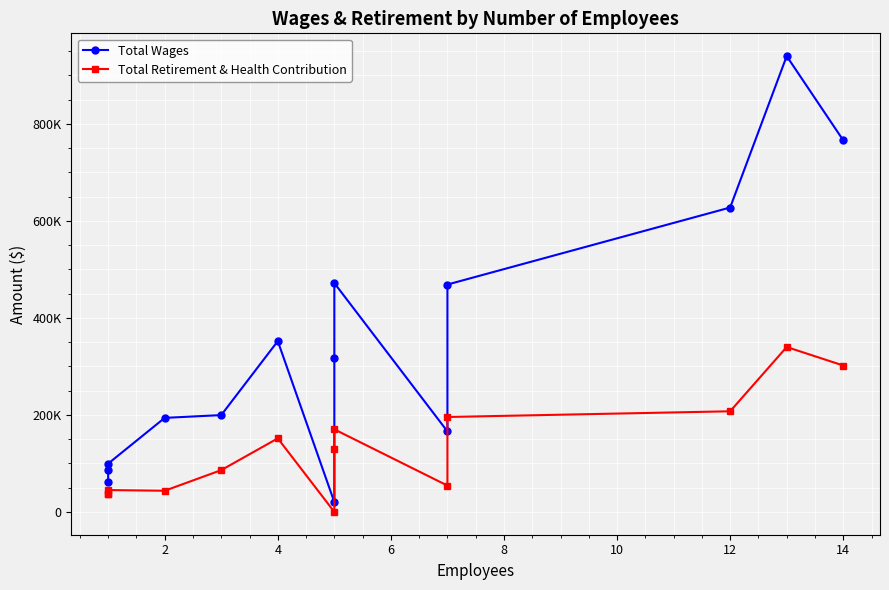

What are all the series names shown in the legend?

Total Wages, Total Retirement & Health Contribution